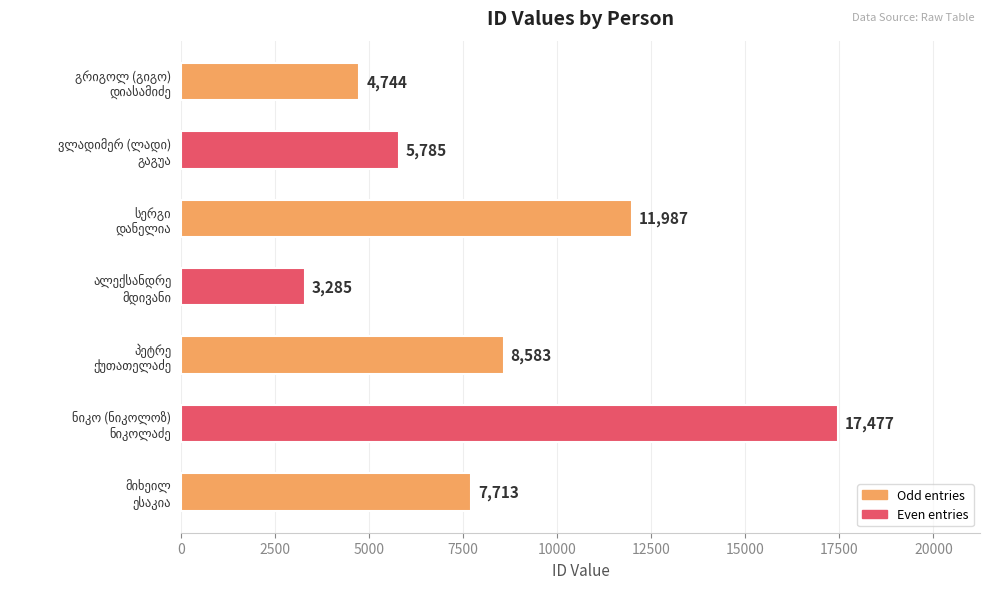

What is the value of the 3rd bar from the top?

11987